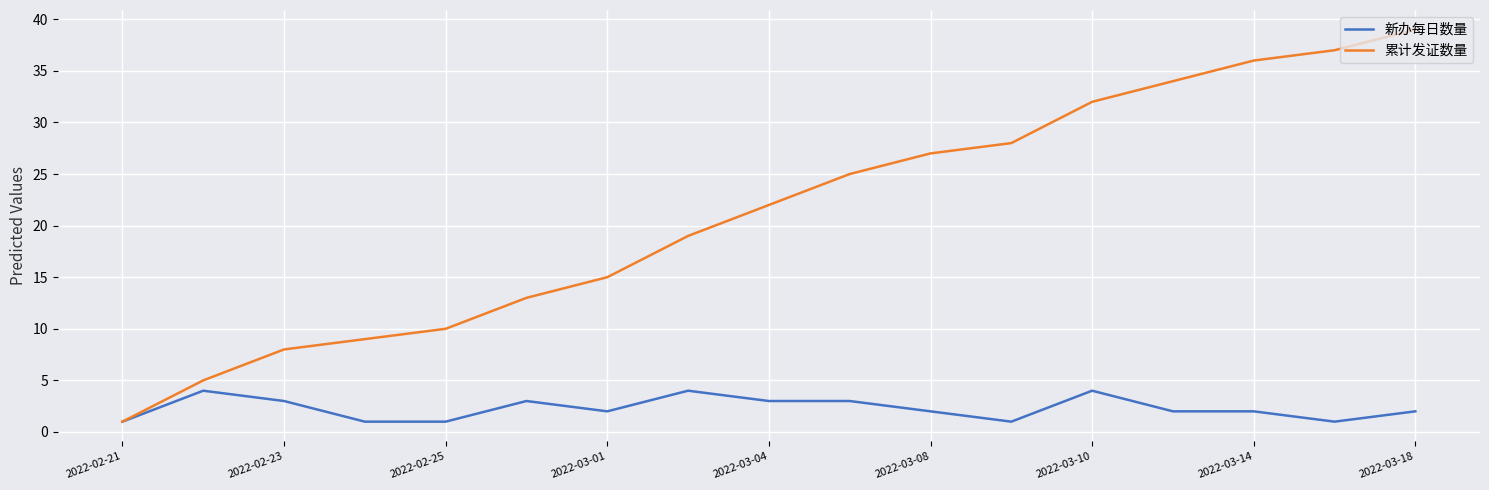

Which series has the widest spread of values?

累计发证数量